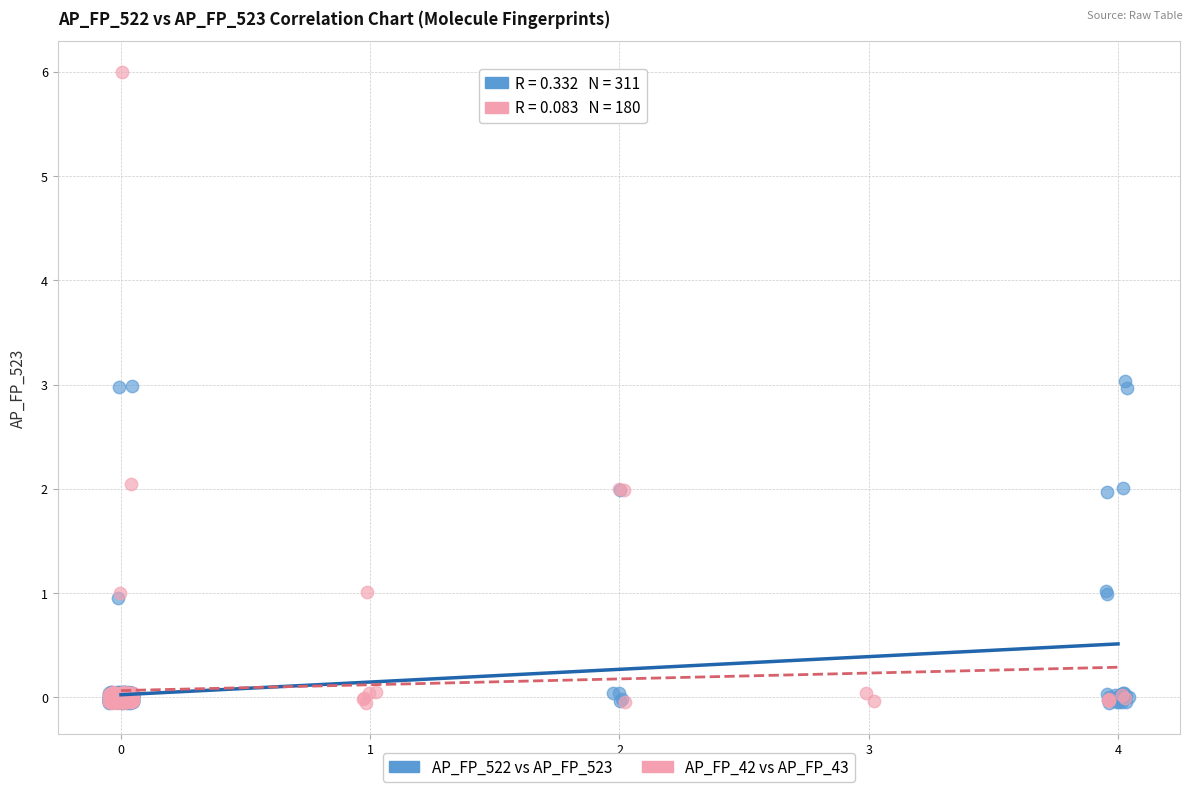

Which series has the widest spread of Y values?

AP_FP_42 vs AP_FP_43